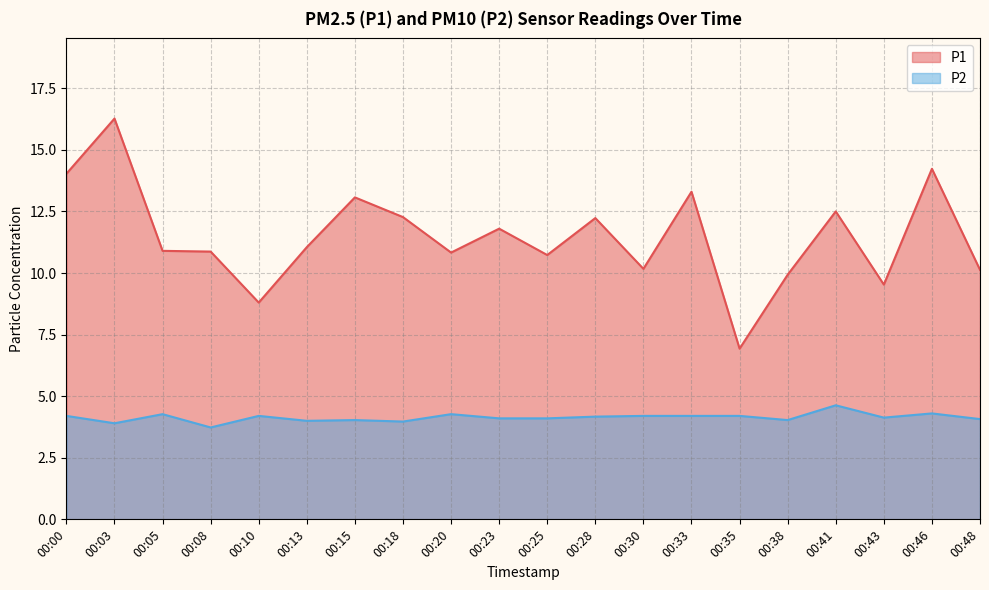

What are all the series names shown in the legend?

P1, P2